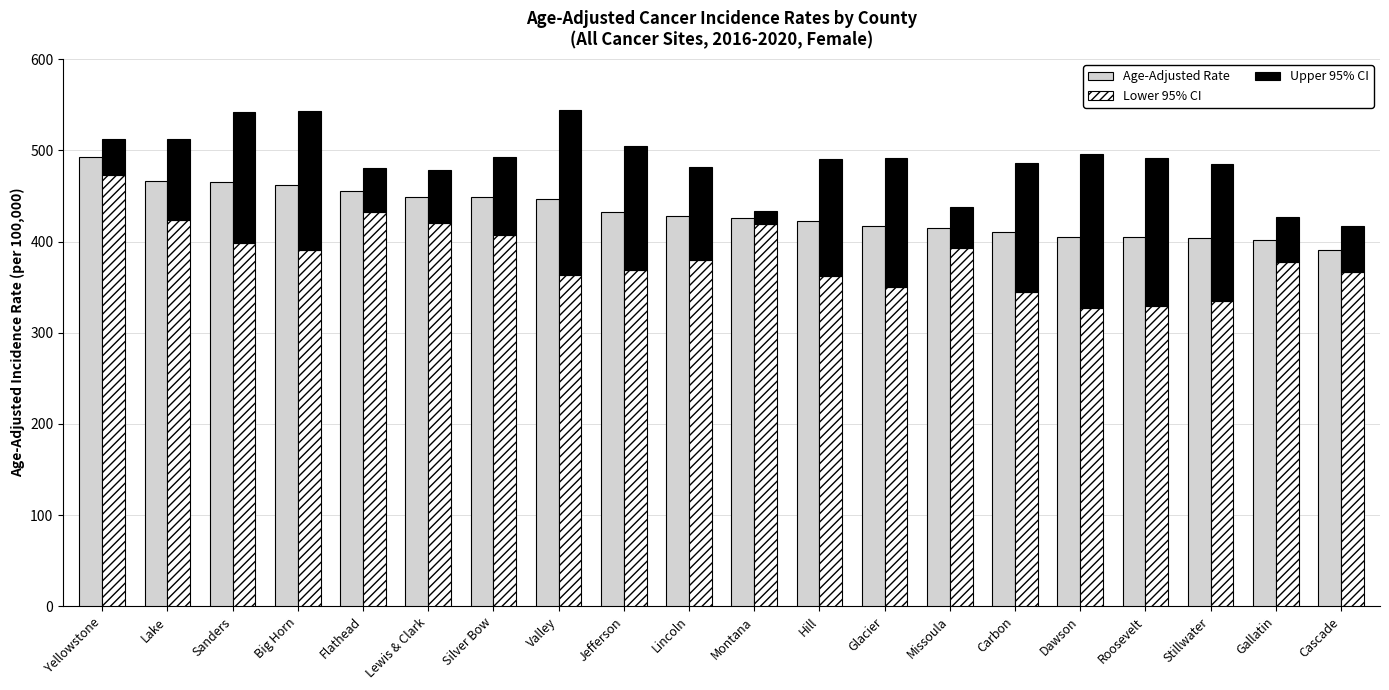

Is it true that Upper 95% CI equals 141.7 at Glacier?

True